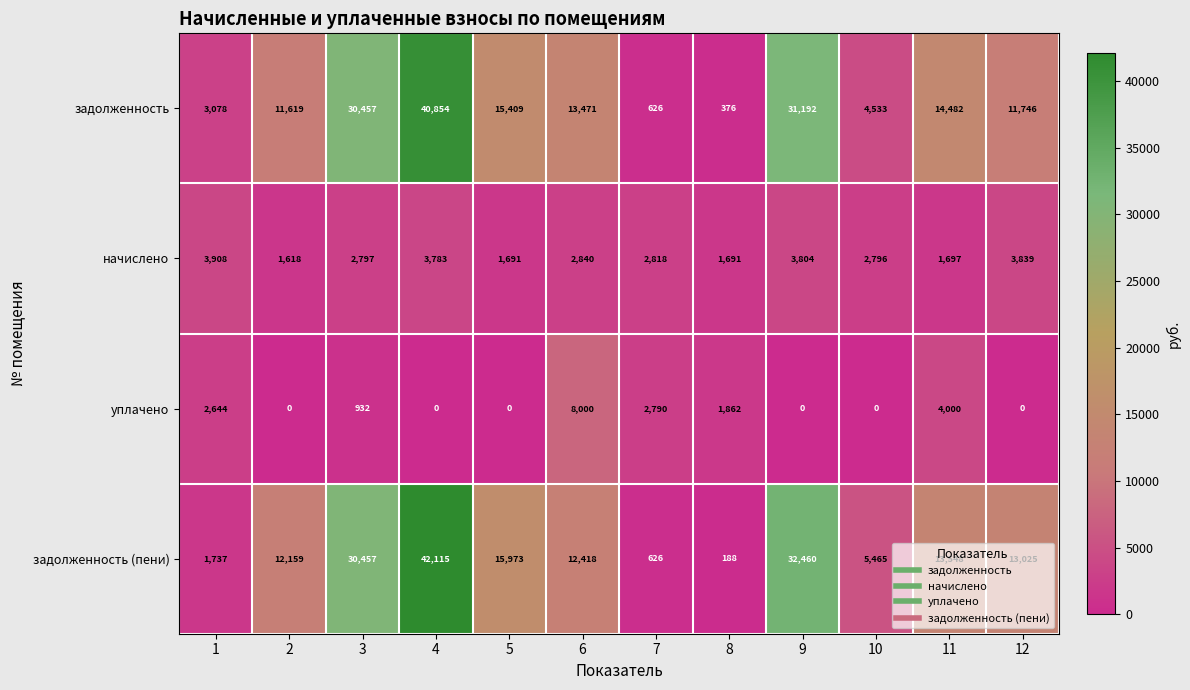

Which series has the widest spread of values?

задолженность (пени)